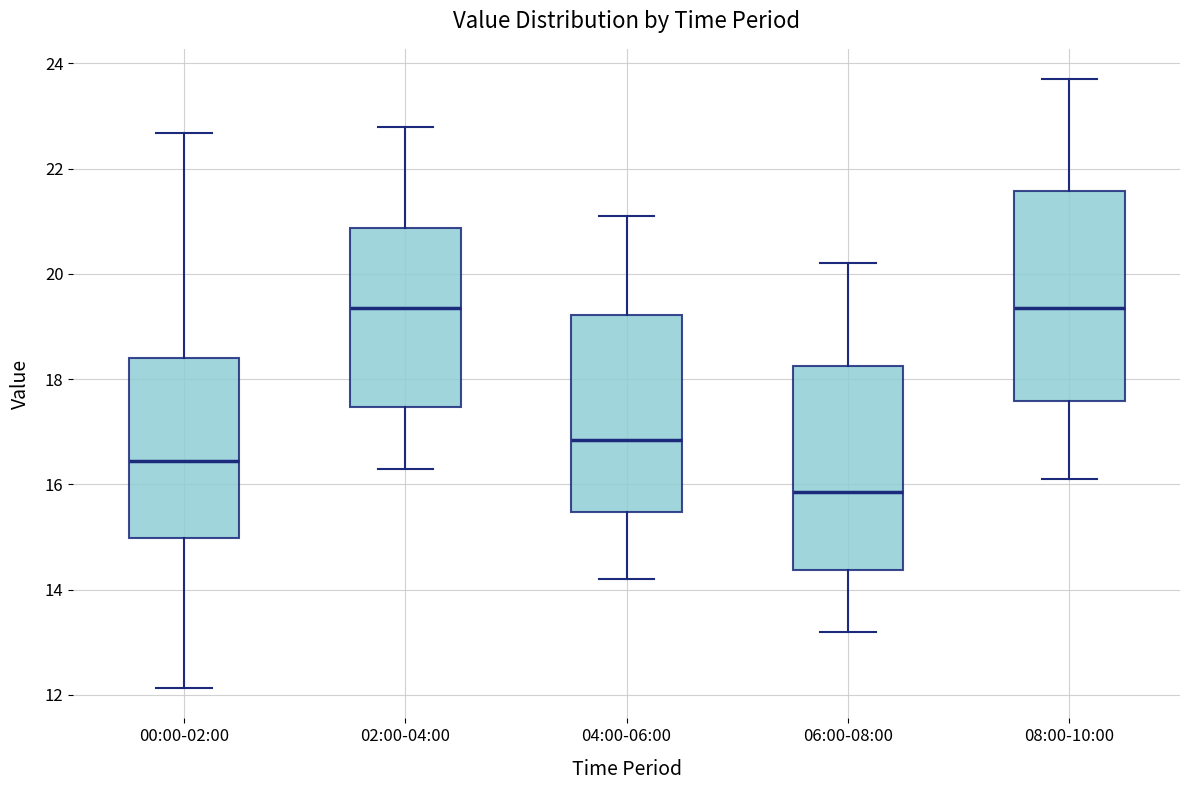

Where does the lower whisker of the box for 06:00-08:00 end on the y-axis? The values are not printed on the chart, so give them approximately, as read against the axis.

13.2